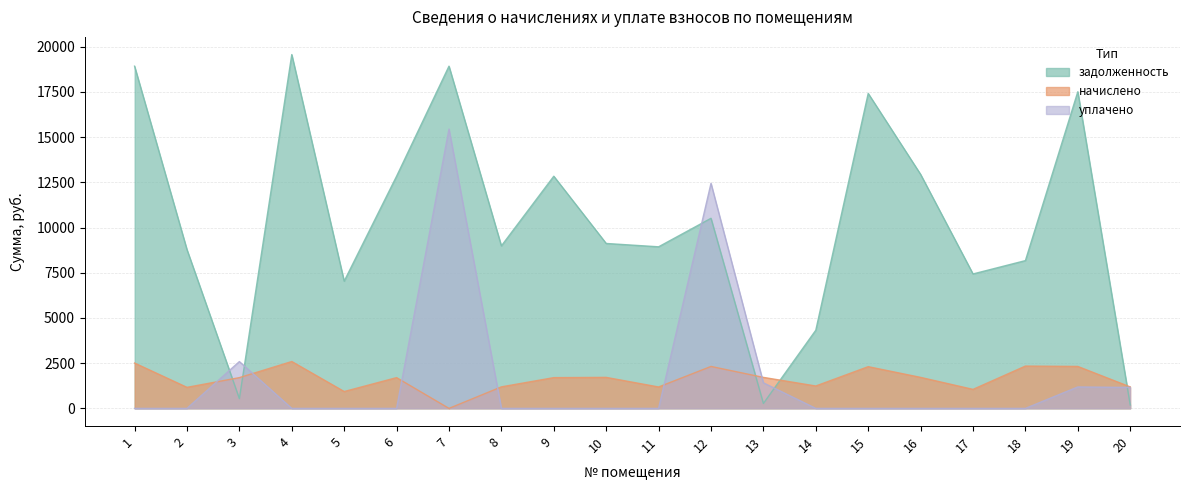

At which label is задолженность closest to 9878?

12